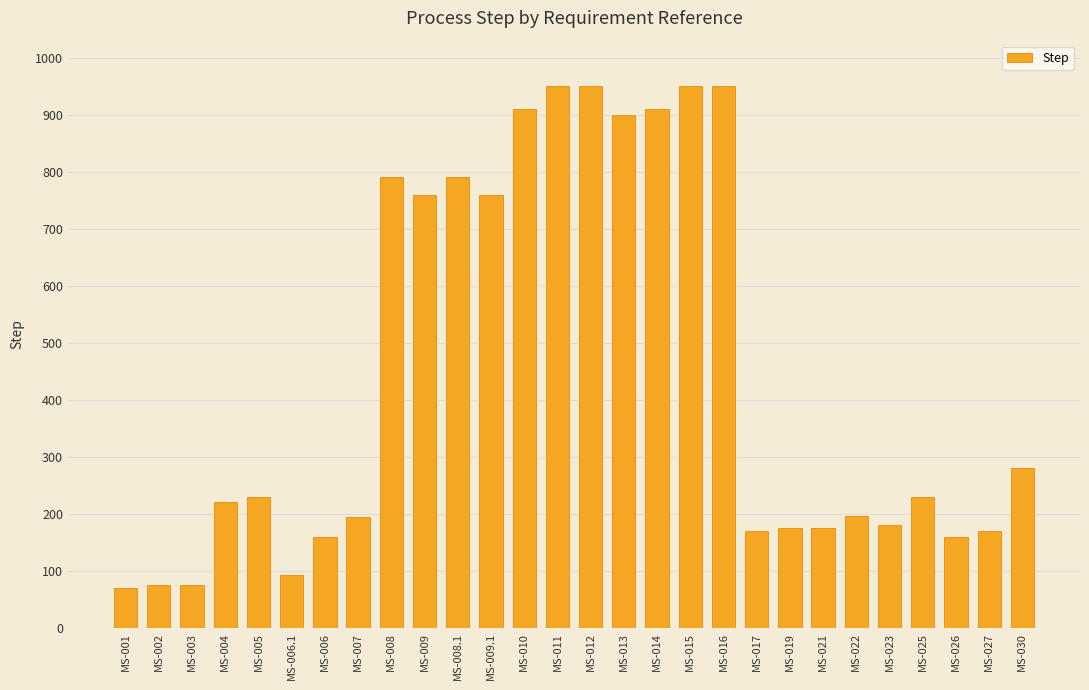

Where is the data nearest to the value 510?

MS-030